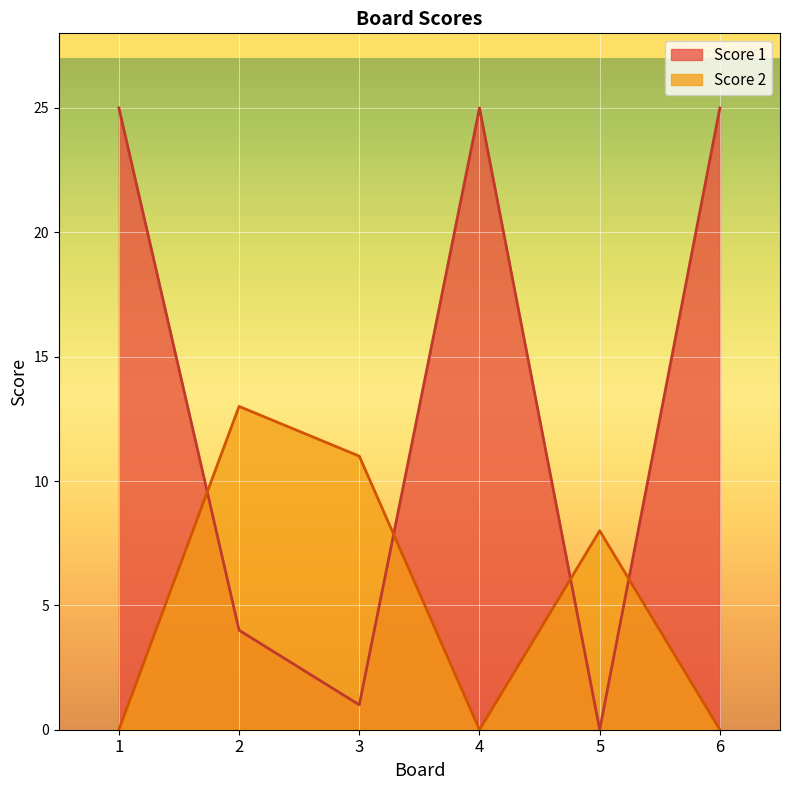

True or false: Score 2 has a value of 4 at 1.

False